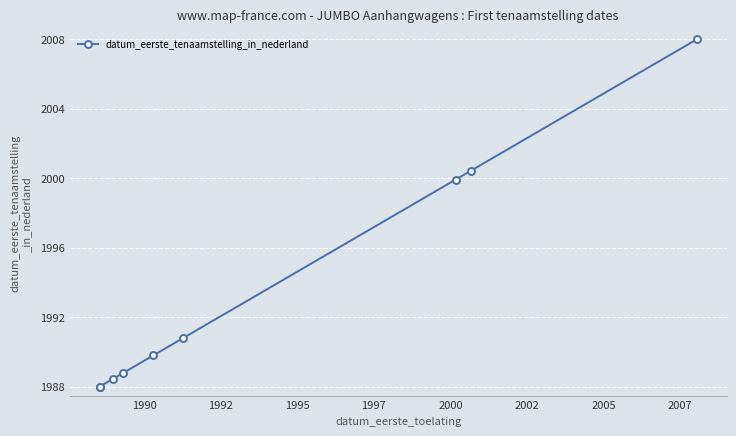

How many values exceed 1990?

5